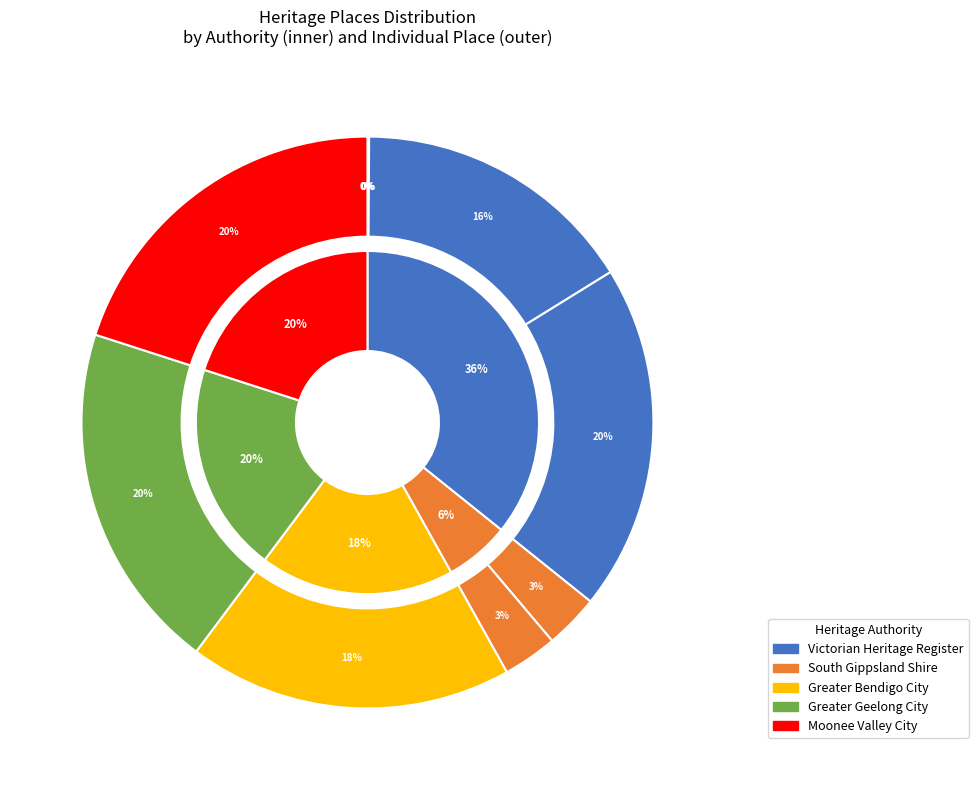

Is it true that West Melbourne Road is 28% of the pie?

False